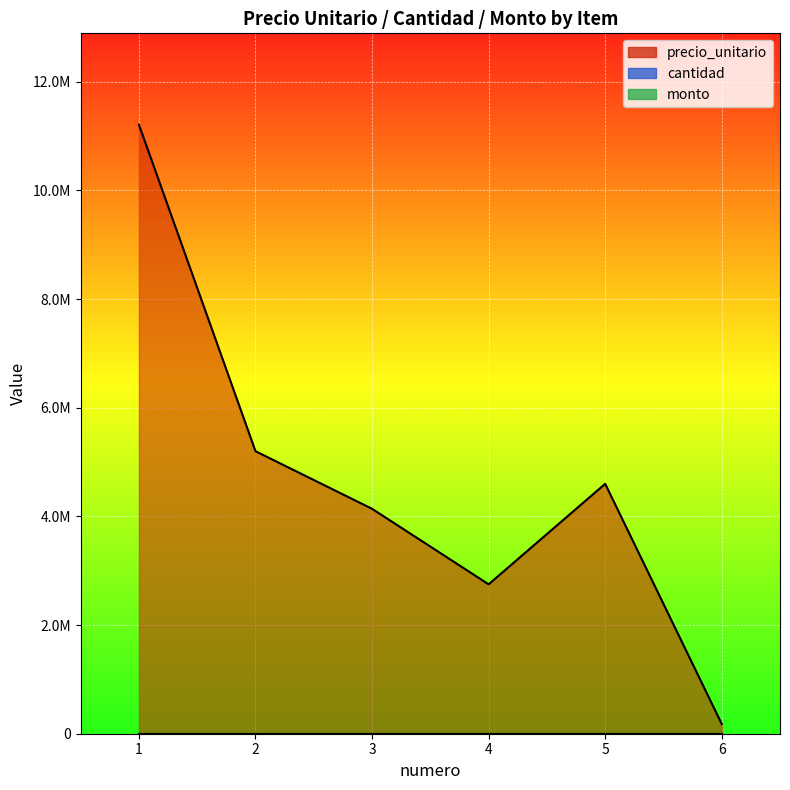

Between 4 and 5, which series saw the biggest shift?

precio_unitario